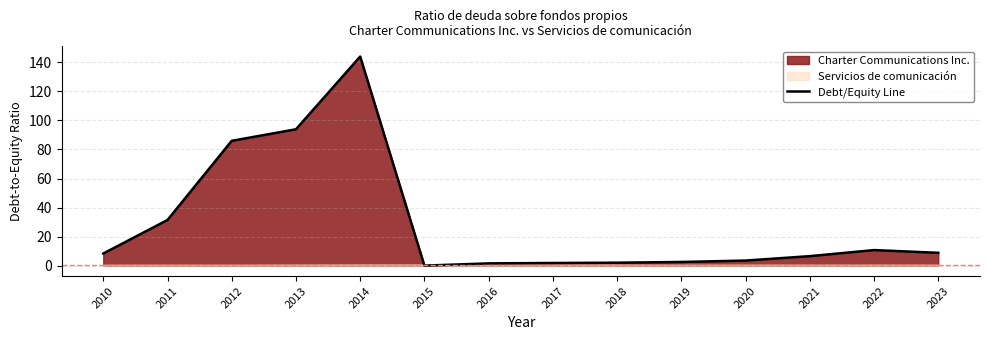

How many interior local valleys (lower than both neighbors) does the data have?

1